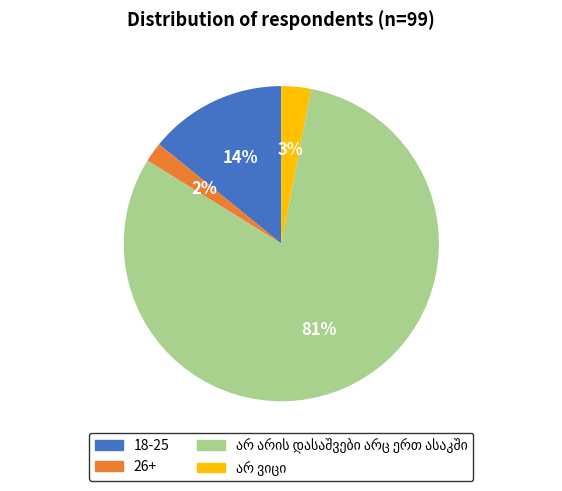

Does any single category account for the majority?

Yes